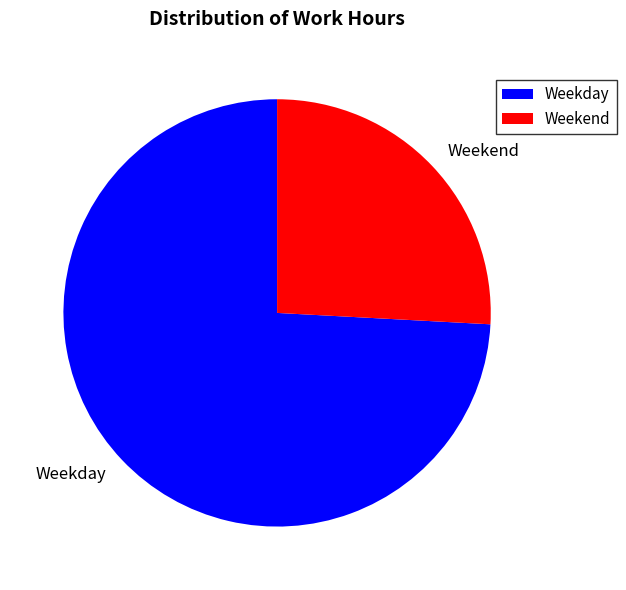

Rank the categories by value from lowest to highest.

Weekend, Weekday